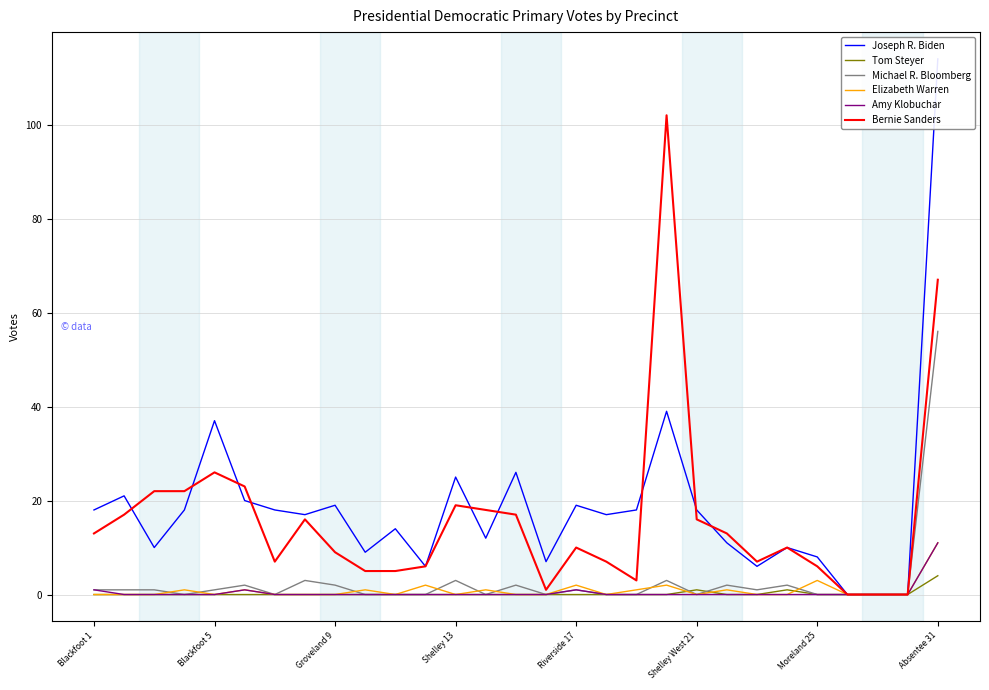

What are all the series names shown in the legend?

Joseph R. Biden, Tom Steyer, Michael R. Bloomberg, Elizabeth Warren, Amy Klobuchar, Bernie Sanders